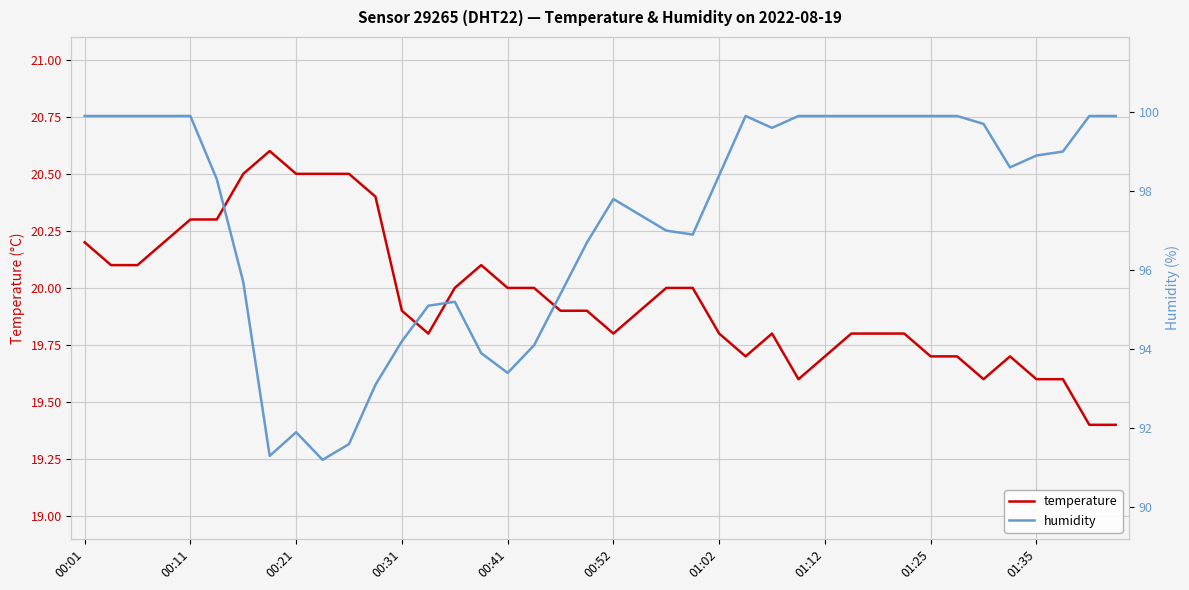

What is the difference between the maximum and minimum values in the humidity series?

8.7